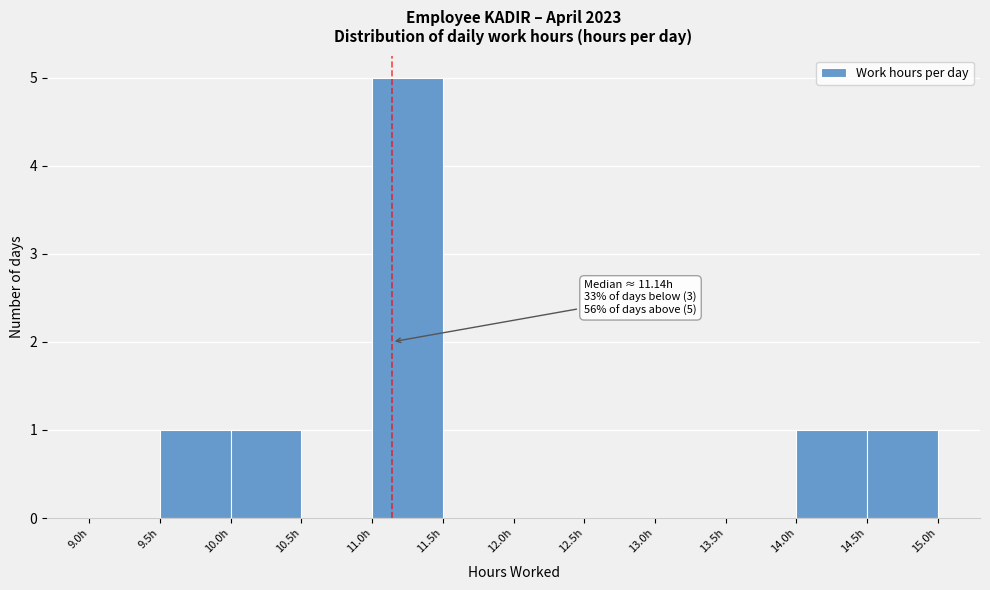

Over which range of the x-axis is the bar tallest?

11.0 to 11.5